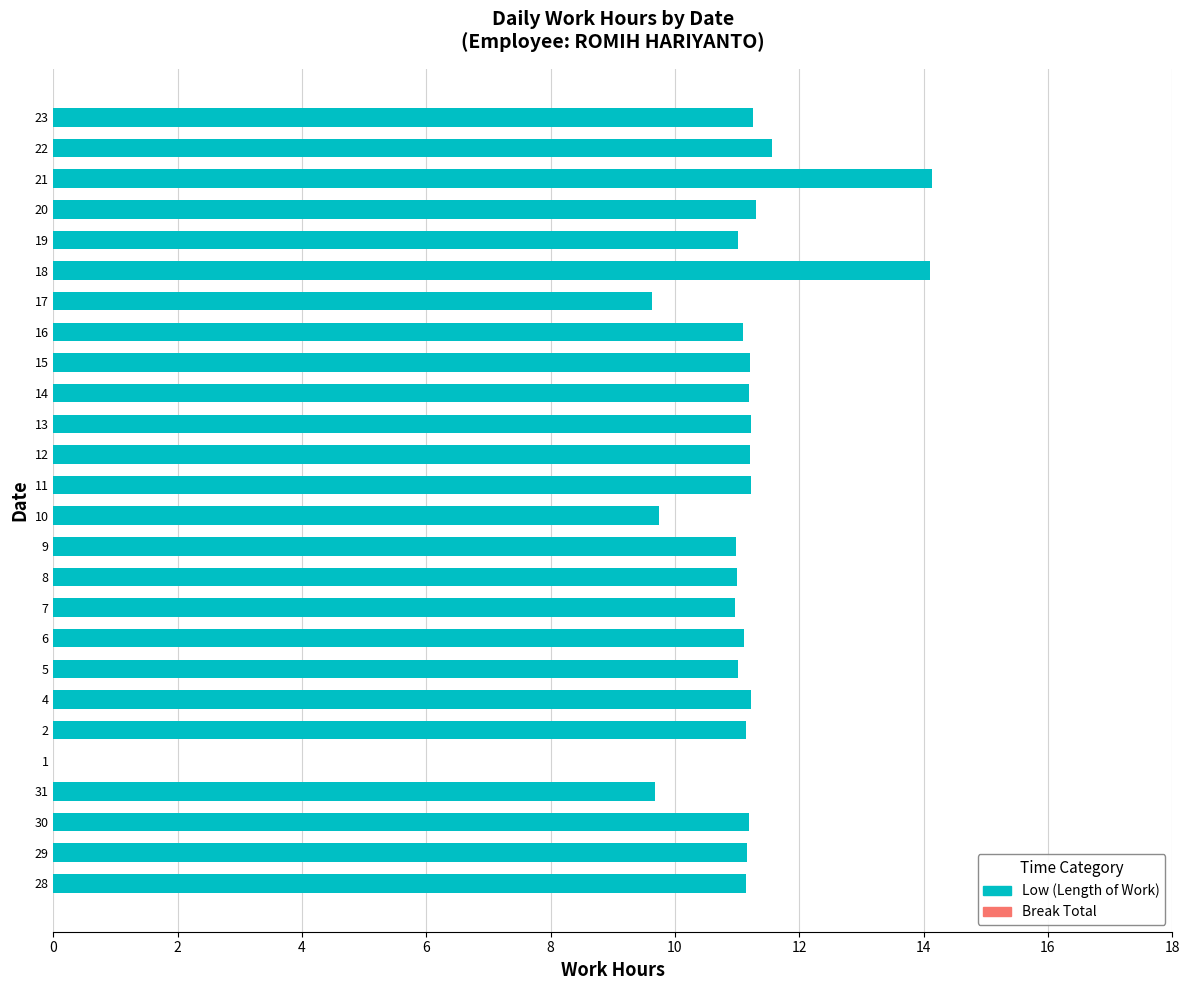

What is the ratio of the value at 9 to the value at 11?

1.0